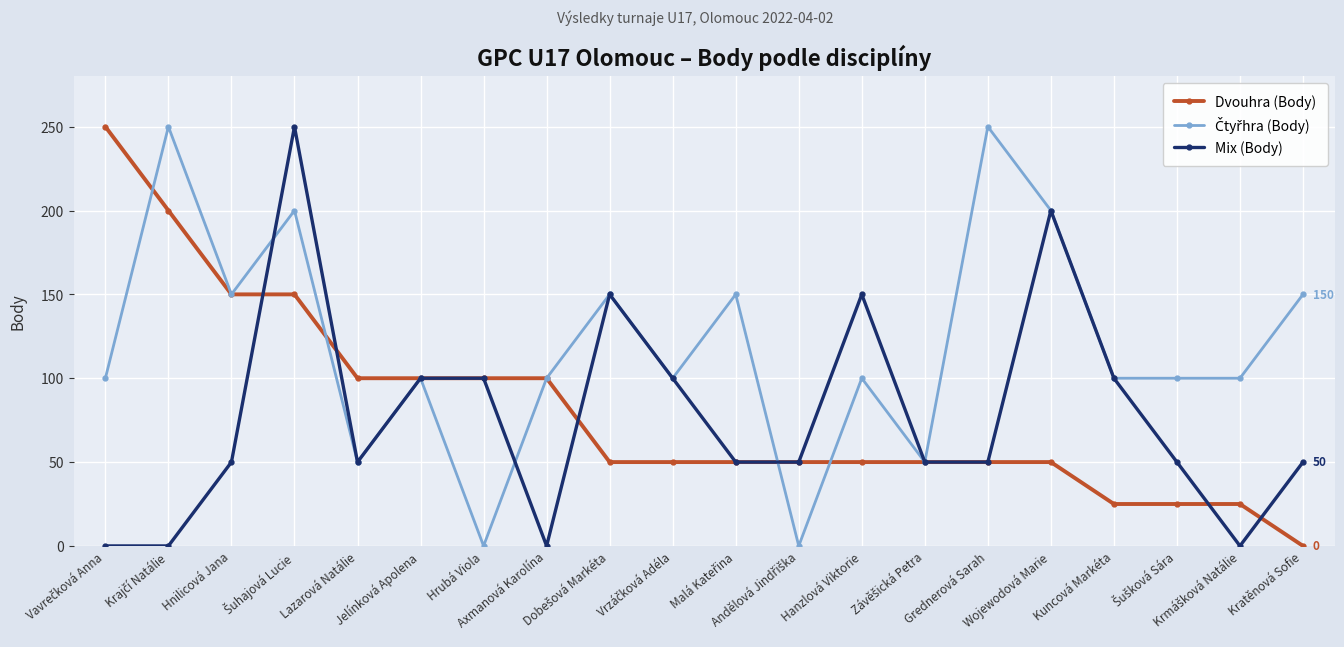

What is the highest value of the Dvouhra (Body) series?

250